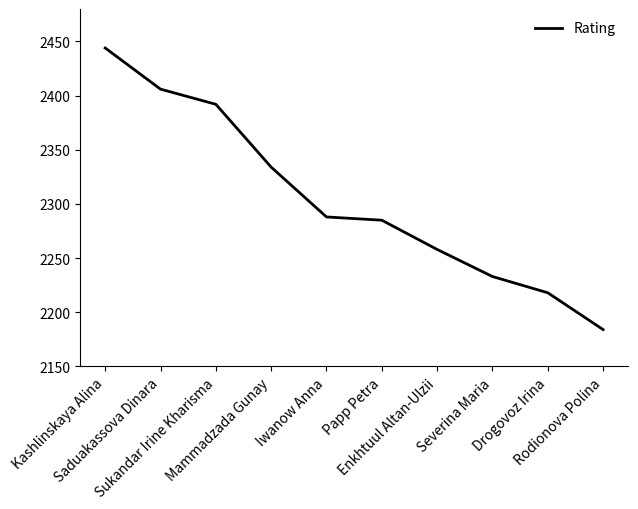

Which category has the highest value across all series?

Kashlinskaya Alina